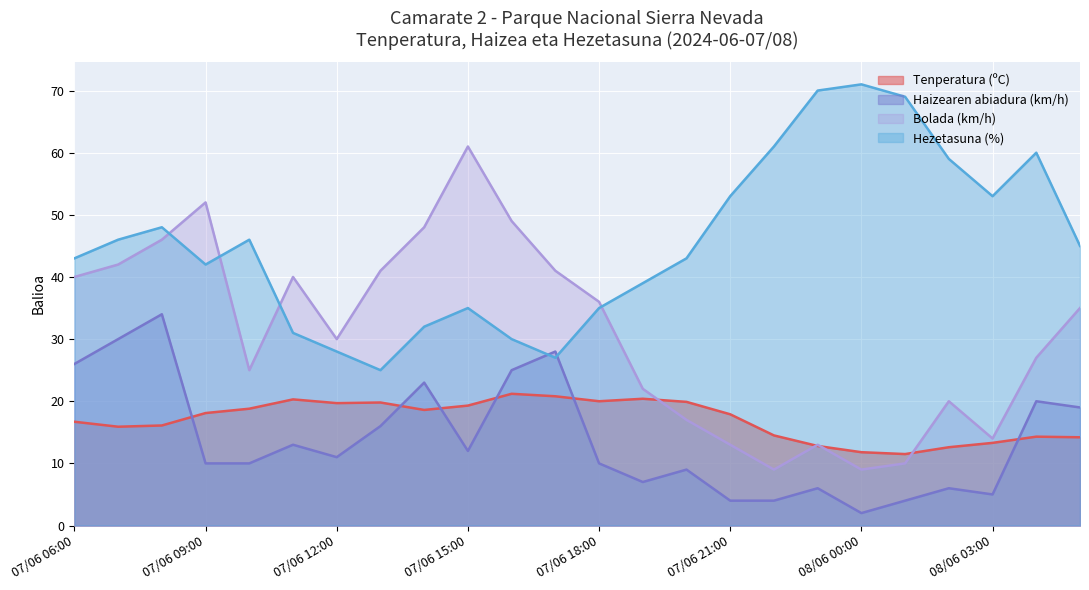

Is the value of Haizearen abiadura (km/h) at 07/06 16:00 greater than the value of Bolada (km/h) at 07/06 23:00?

Yes